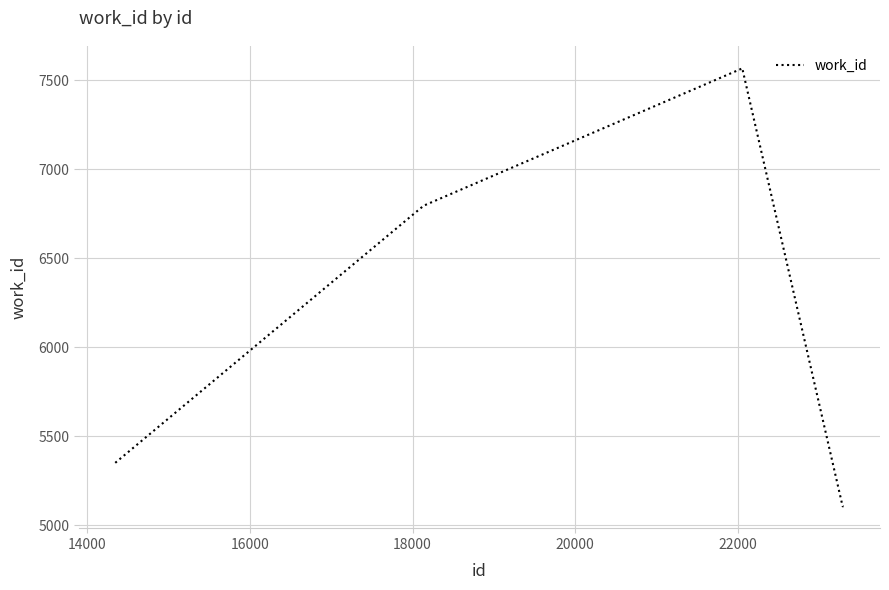

What is the difference between the maximum and minimum values?

2462